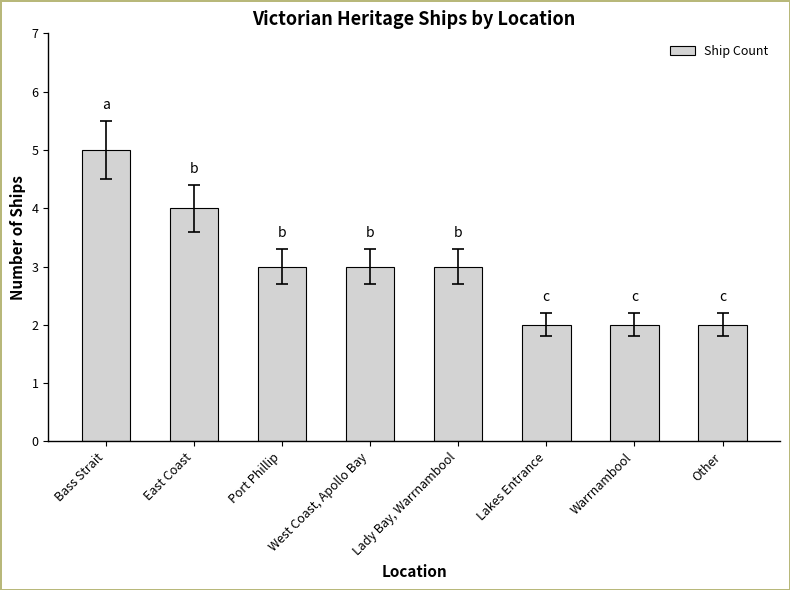

The chart shows a value of 2 at West Coast, Apollo Bay. True or false?

False